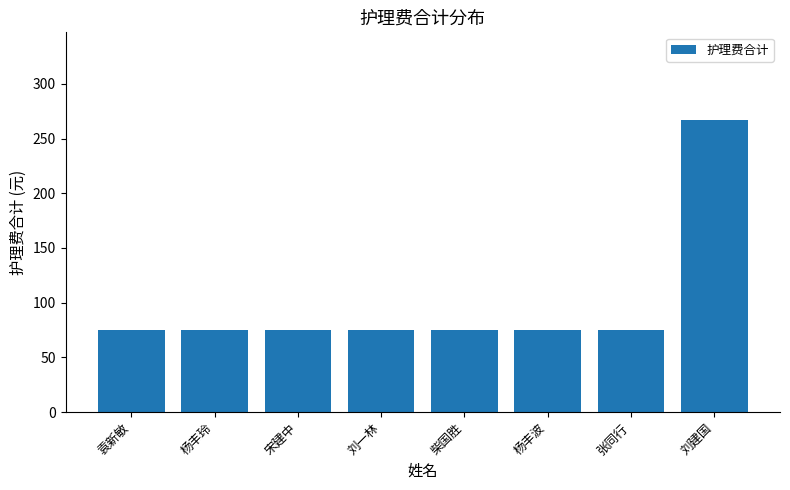

Does the chart contain stacked bars?

No